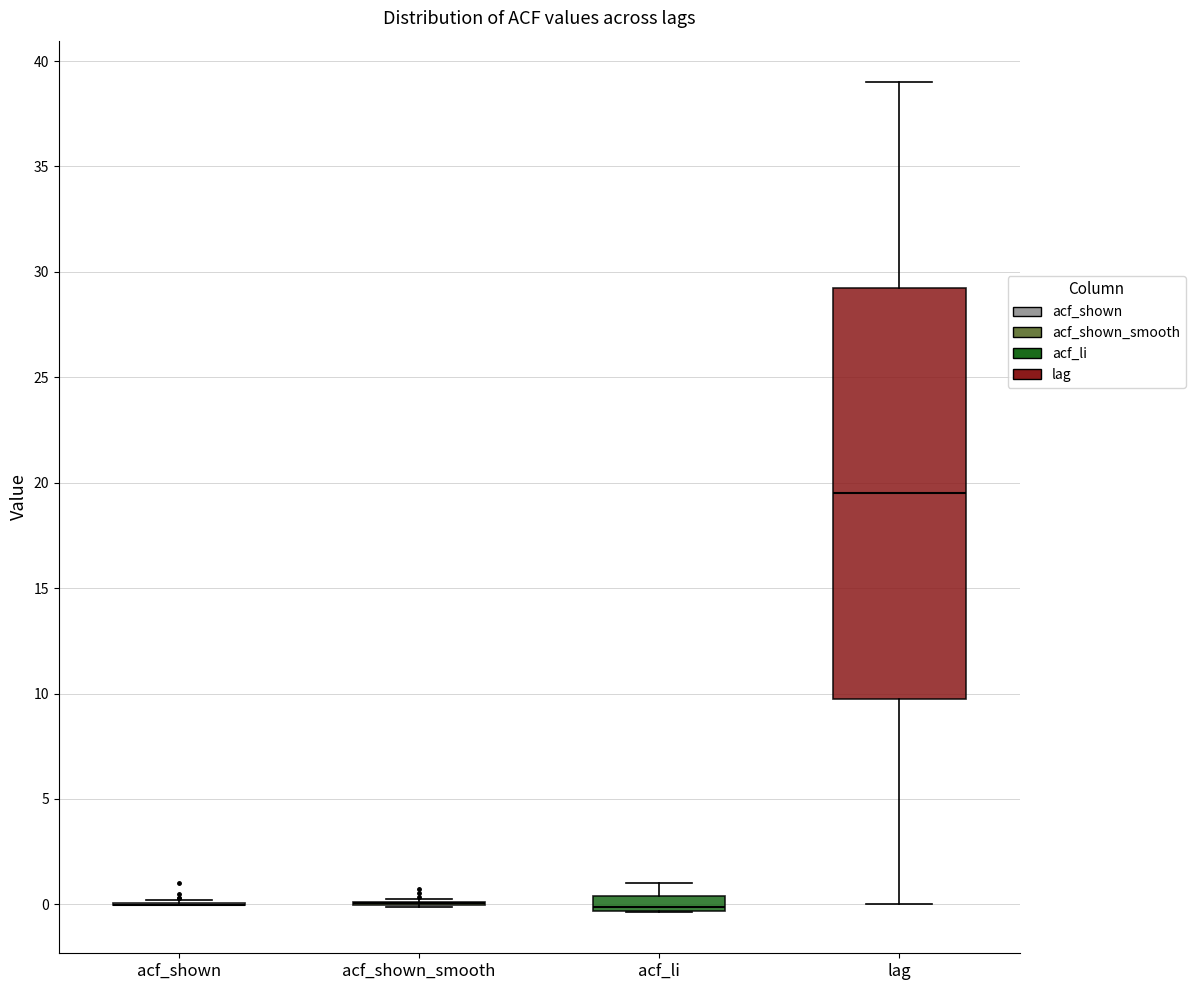

Where is the lower edge of the box for acf_li on the y-axis? The values are not printed on the chart, so give them approximately, as read against the axis.

-0.5